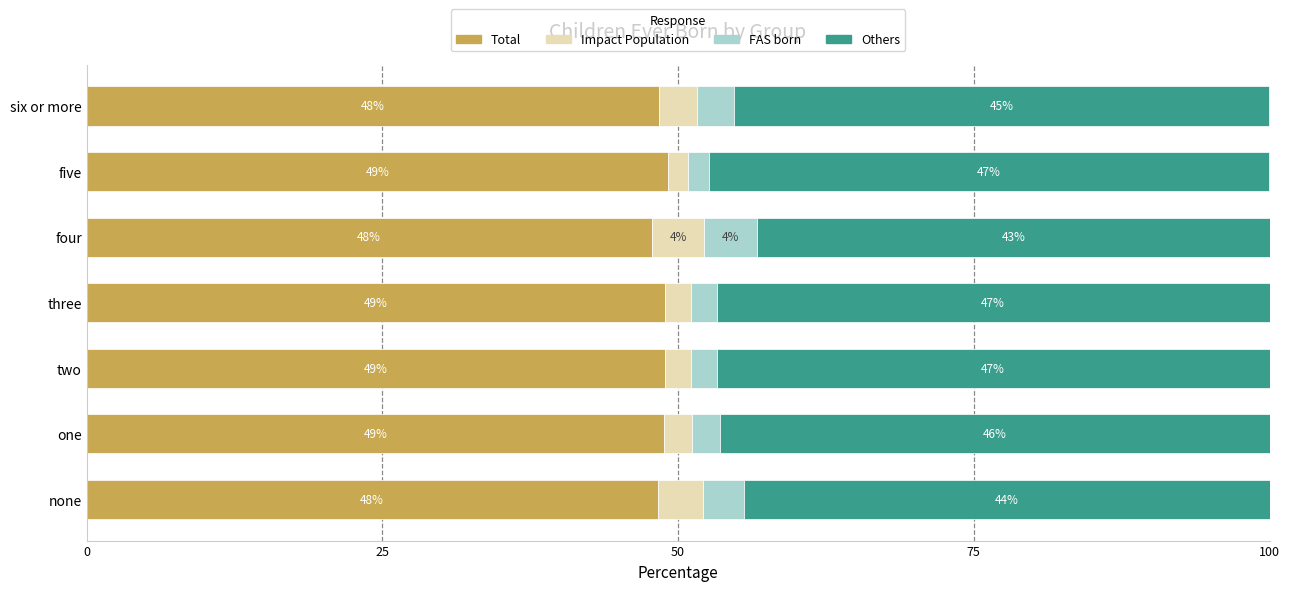

What is the difference between the maximum and minimum values in the FAS born series?

2.7